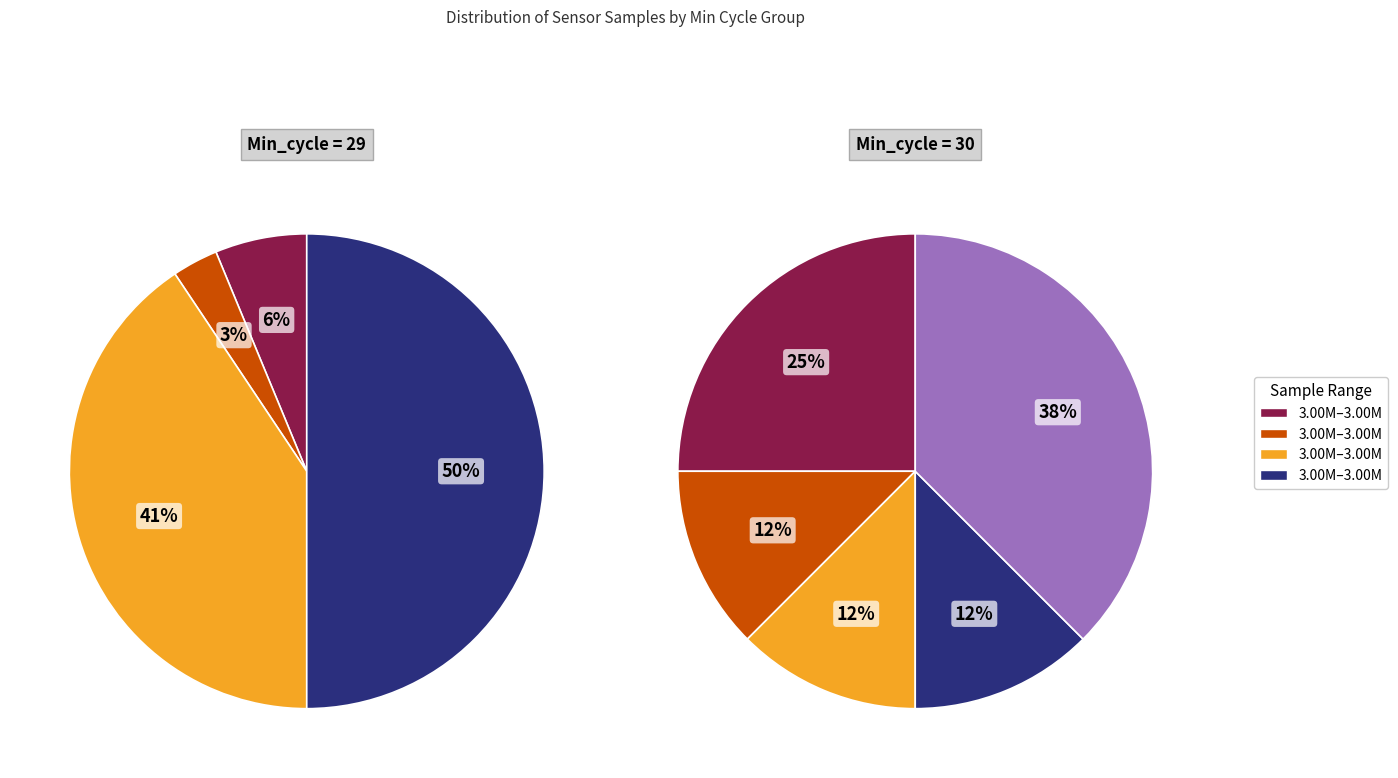

True or false: 29 accounts for 3% of the total.

True